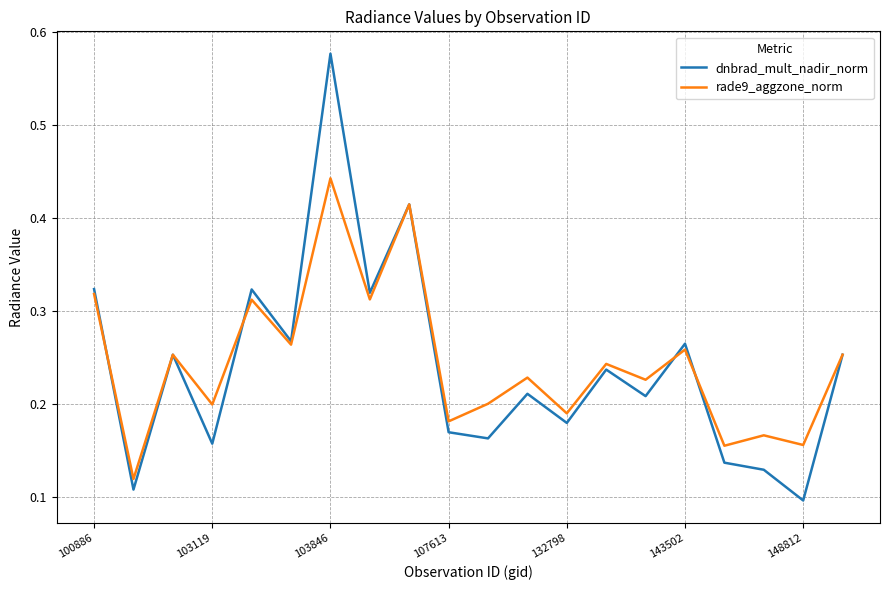

Which series has the largest total across all categories?

rade9_aggzone_norm